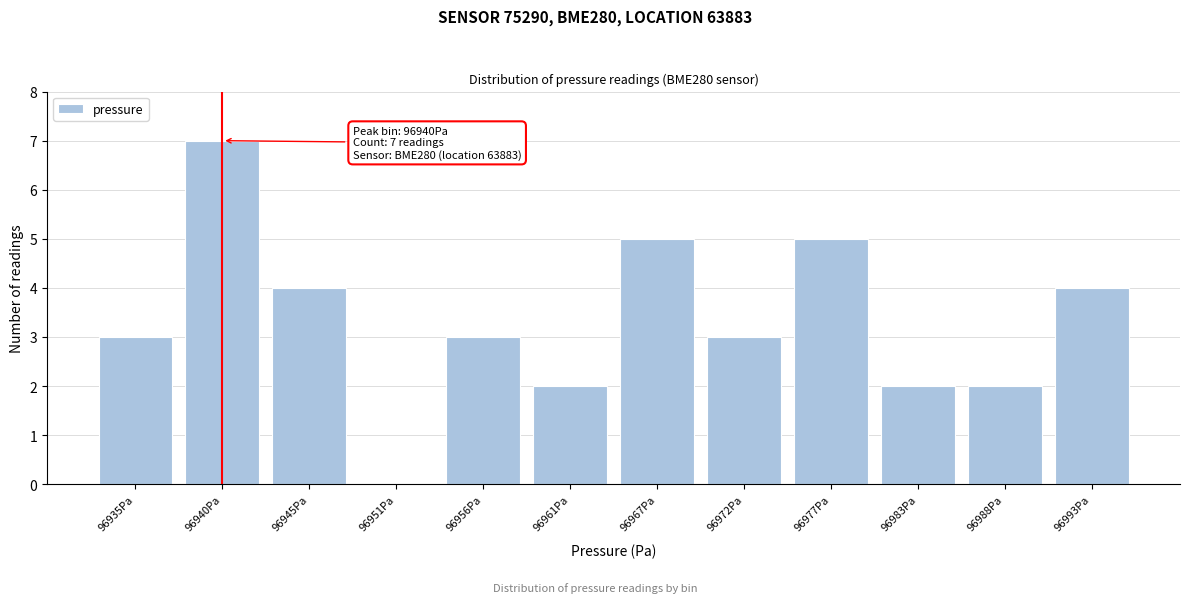

Reading left to right, transcribe all the data shown in this chart.

96935Pa=3	96940Pa=7	96945Pa=4	96951Pa=0	96956Pa=3	96961Pa=2	96967Pa=5	96972Pa=3	96977Pa=5	96983Pa=2	96988Pa=2	96993Pa=4